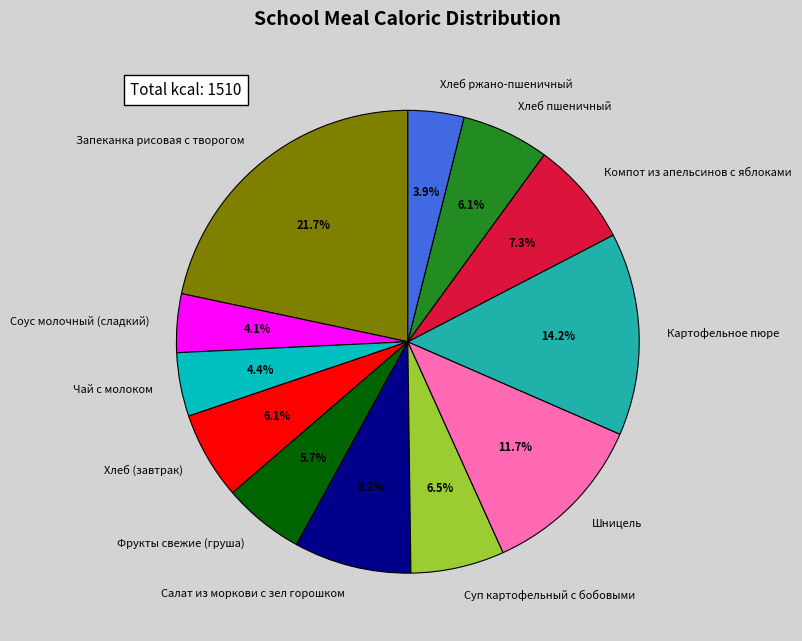

Is there a majority slice in this chart?

No